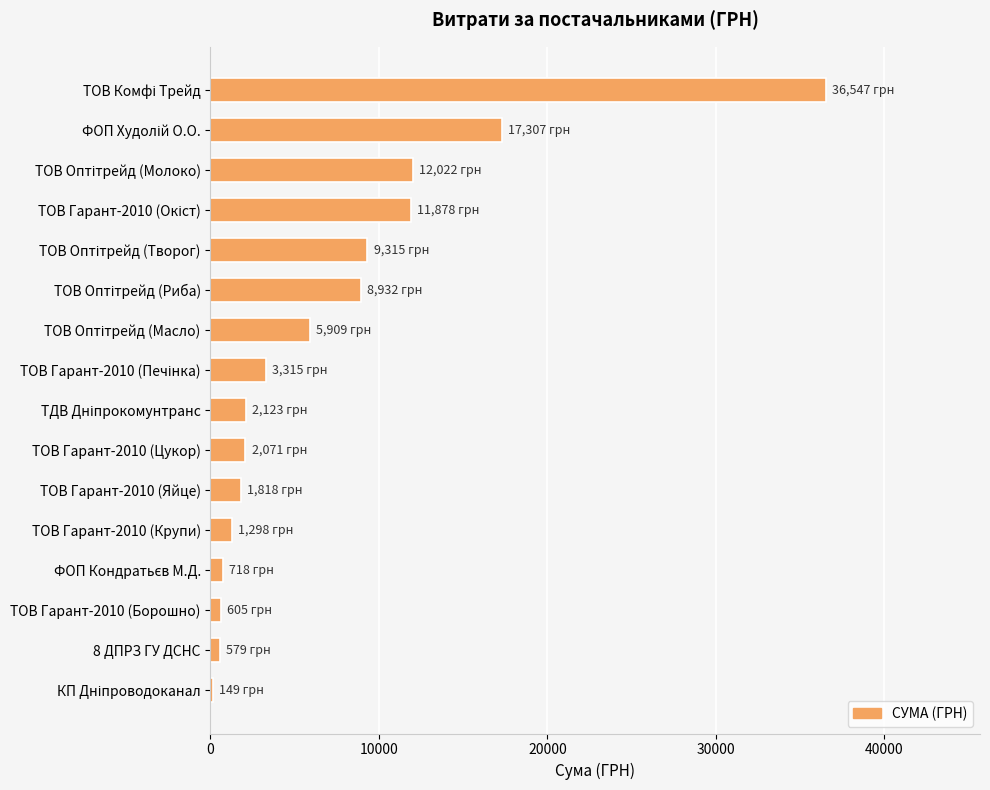

What is the greatest value displayed?

36547.0